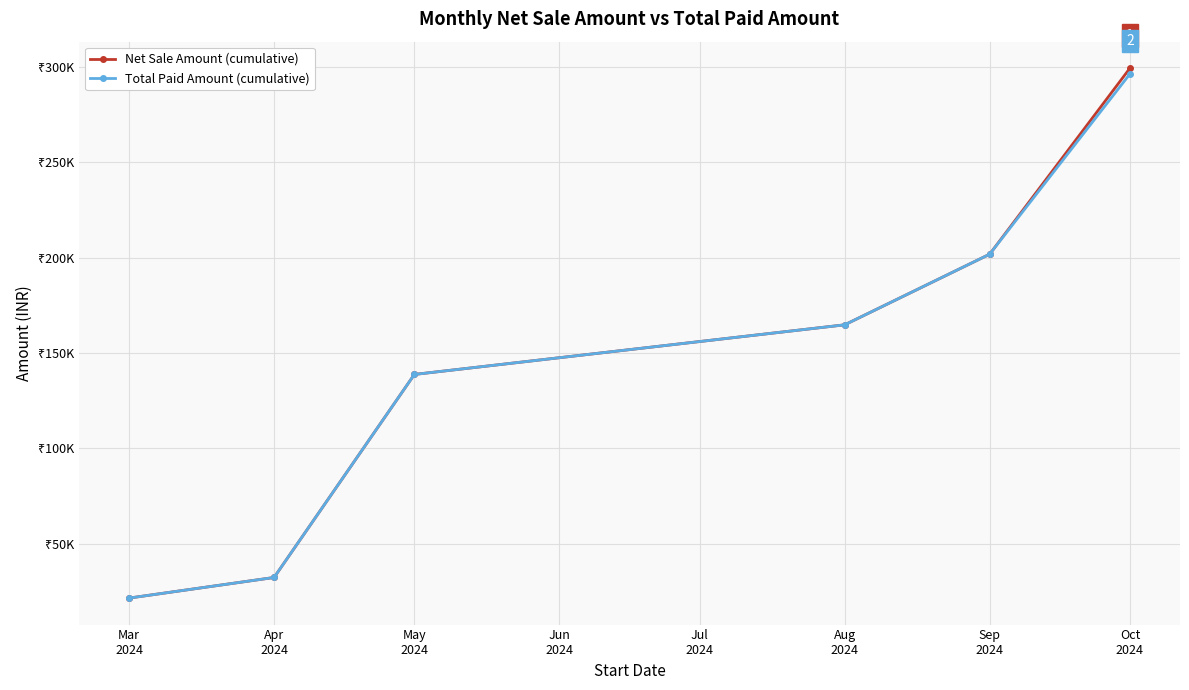

Is this an area chart (filled region under the line)?

No